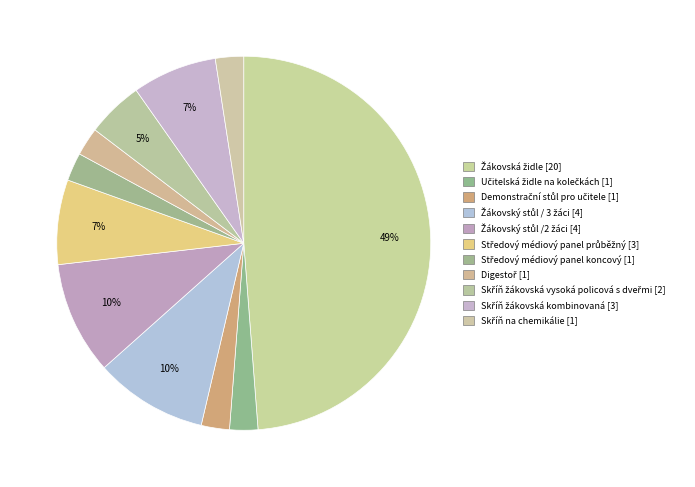

How many segments does this pie chart have?

11